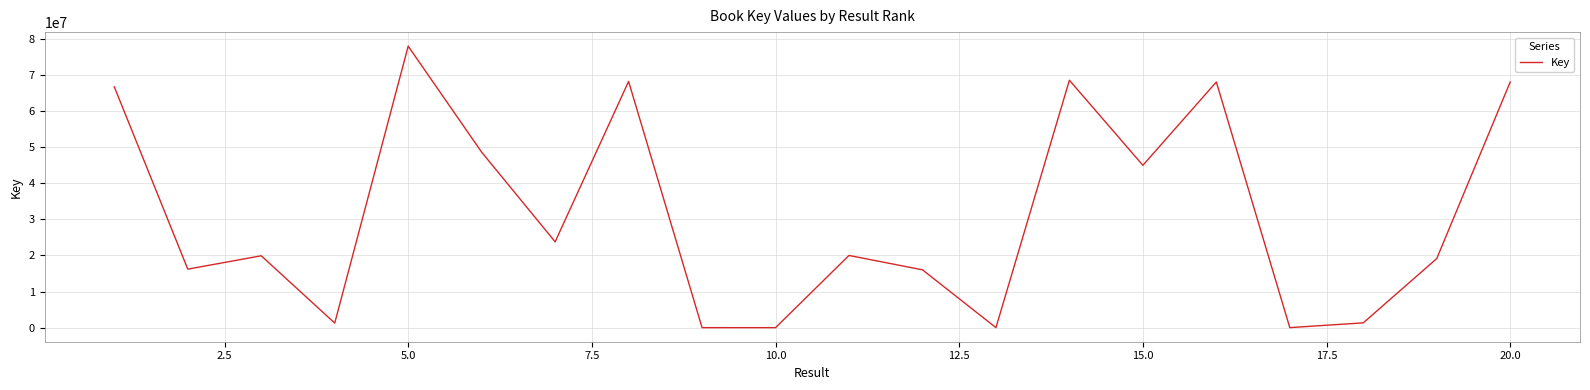

What is the greatest value displayed?

77911652